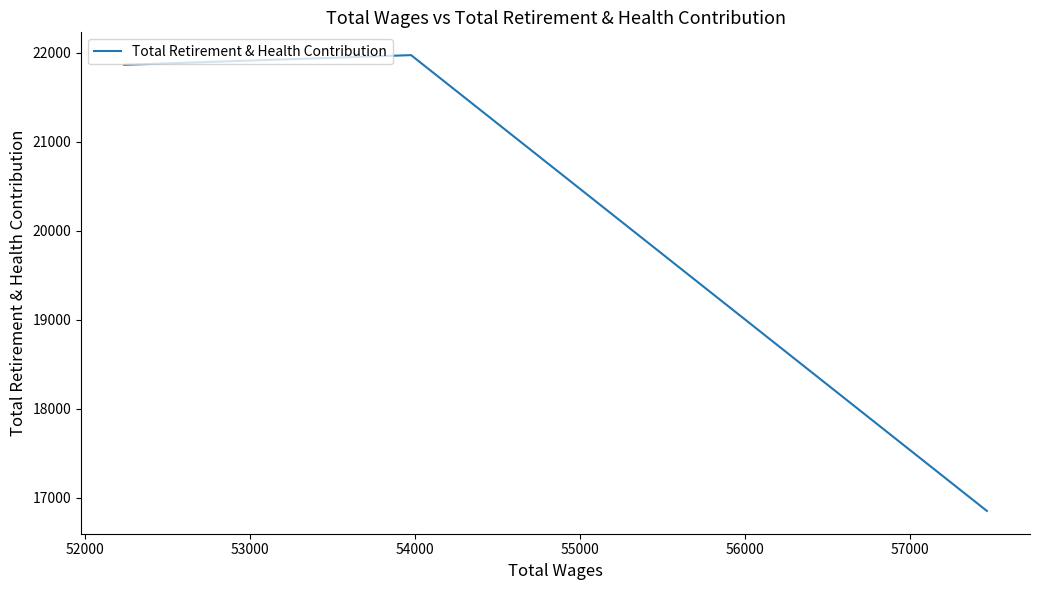

What is the sum of all values?

60693